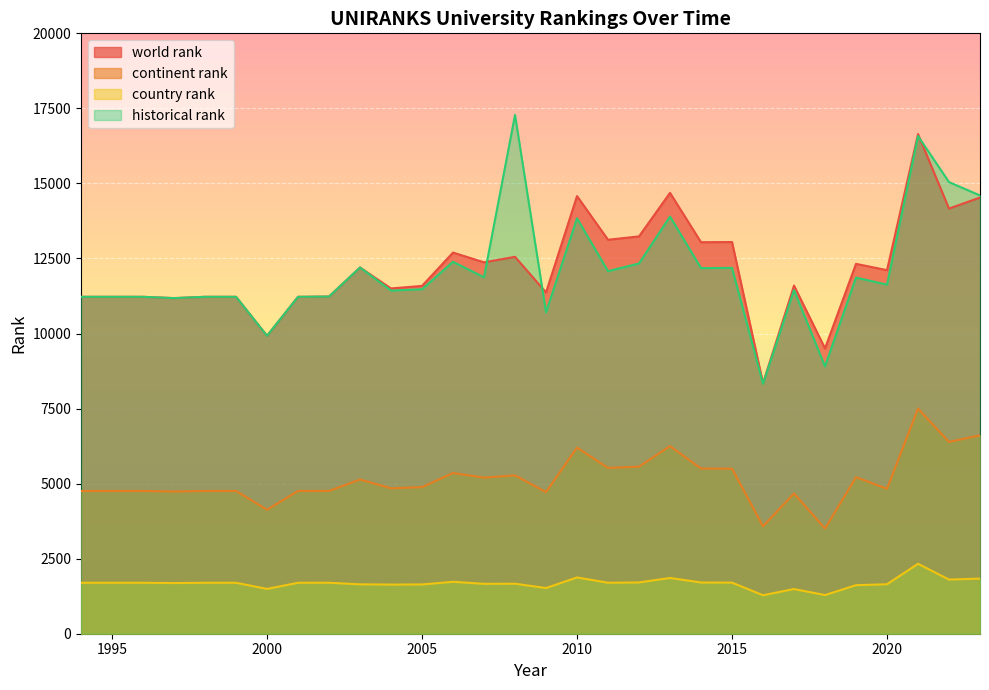

The world rank series shows 12111.0 at 2020. True or false?

True